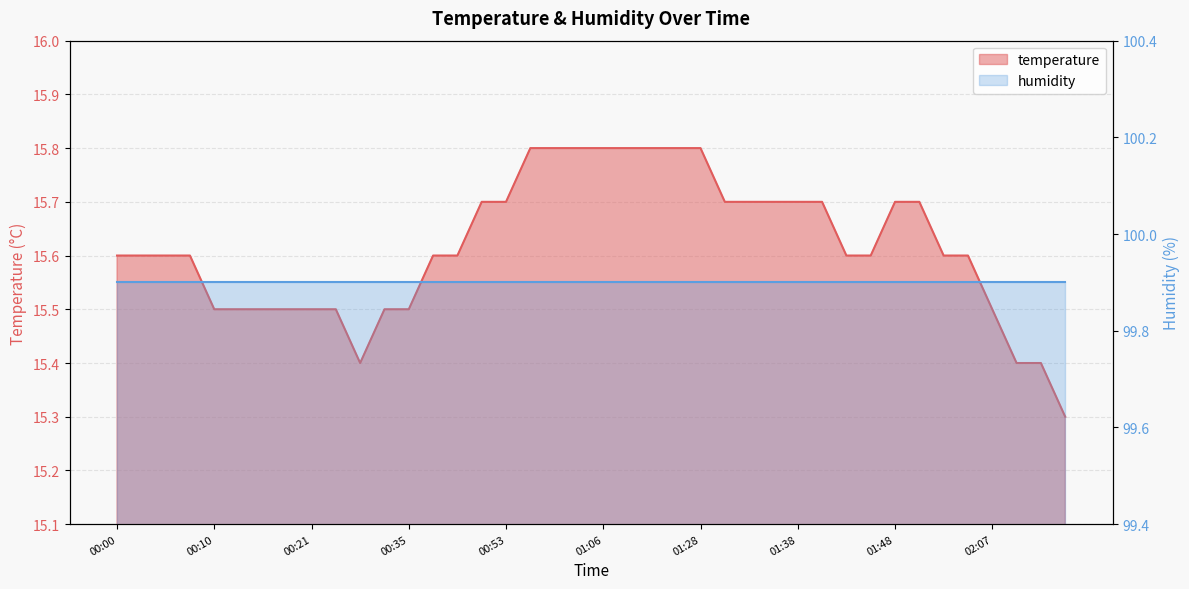

Reading left to right, extract all data points from this chart.

00:00=15.6	00:02=15.6	00:05=15.6	00:08=15.6	00:10=15.5	00:13=15.5	00:15=15.5	00:19=15.5	00:21=15.5	00:24=15.5	00:30=15.4	00:32=15.5	00:35=15.5	00:38=15.6	00:48=15.6	00:51=15.7	00:53=15.7	00:56=15.8	01:01=15.8	01:04=15.8	01:06=15.8	01:12=15.8	01:15=15.8	01:26=15.8	01:28=15.8	01:30=15.7	01:33=15.7	01:36=15.7	01:38=15.7	01:41=15.7	01:43=15.6	01:46=15.6	01:48=15.7	01:50=15.7	01:53=15.6	01:59=15.6	02:07=15.5	02:09=15.4	02:12=15.4	02:14=15.3